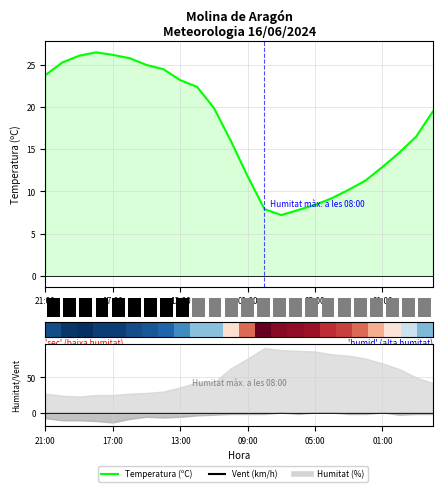

How many data points in Temperatura (ºC) are less than 19?

12